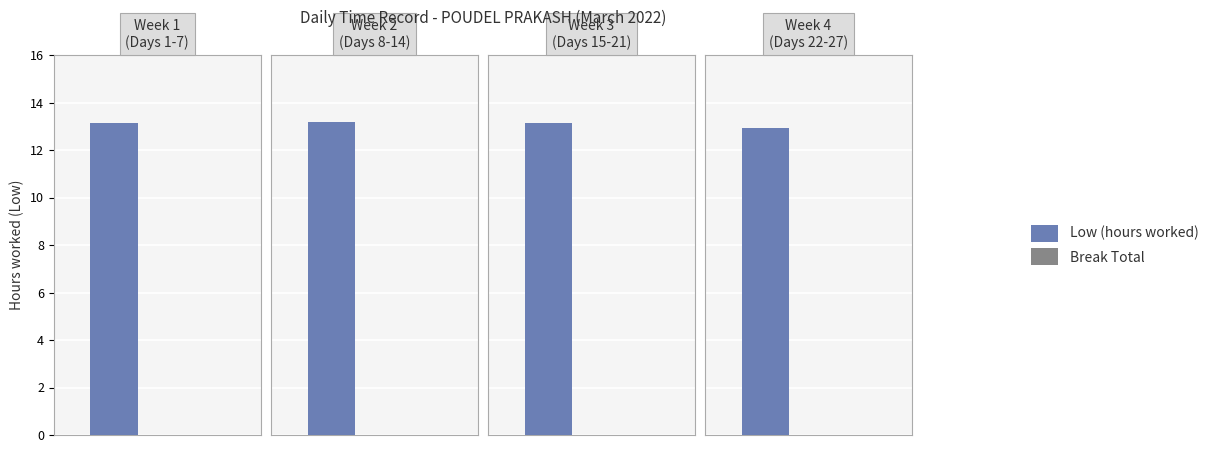

Rank the series at 19-Sat from lowest to highest value.

Break Total, Low (hours worked)